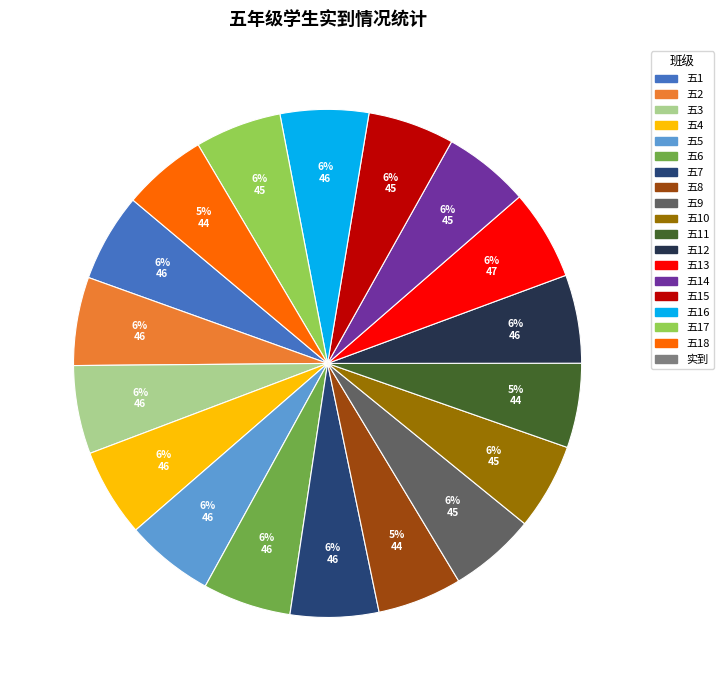

To the nearest percent, what is the average slice percentage?

6%